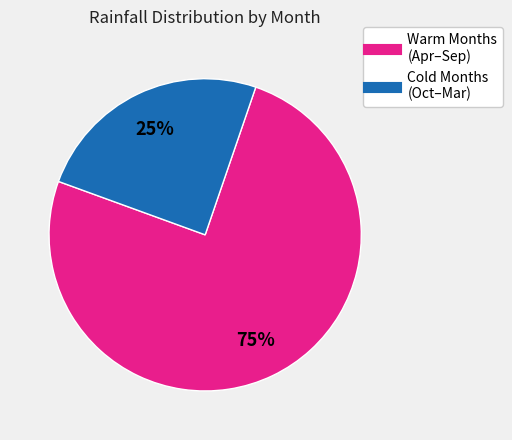

Does any single category account for the majority?

Yes